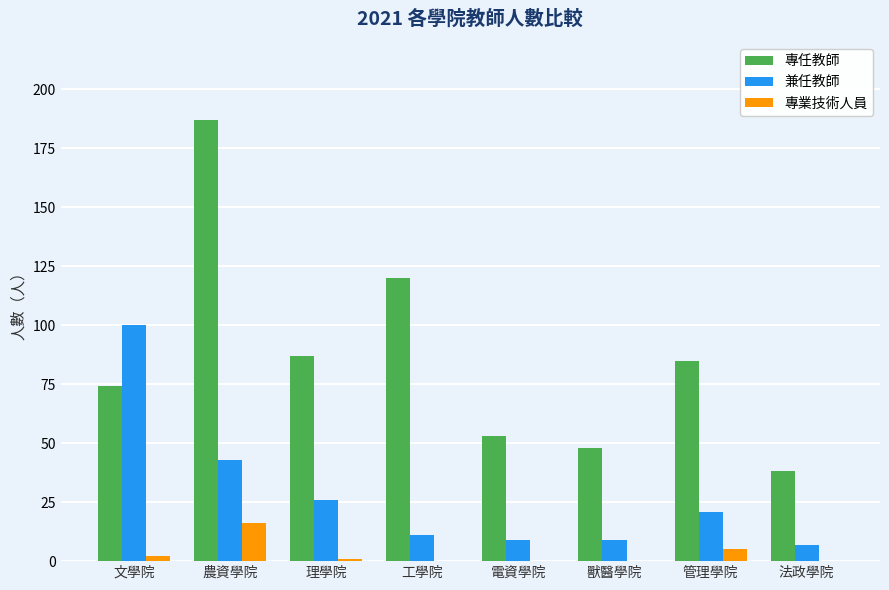

What is the total value across all series at 農資學院?

246